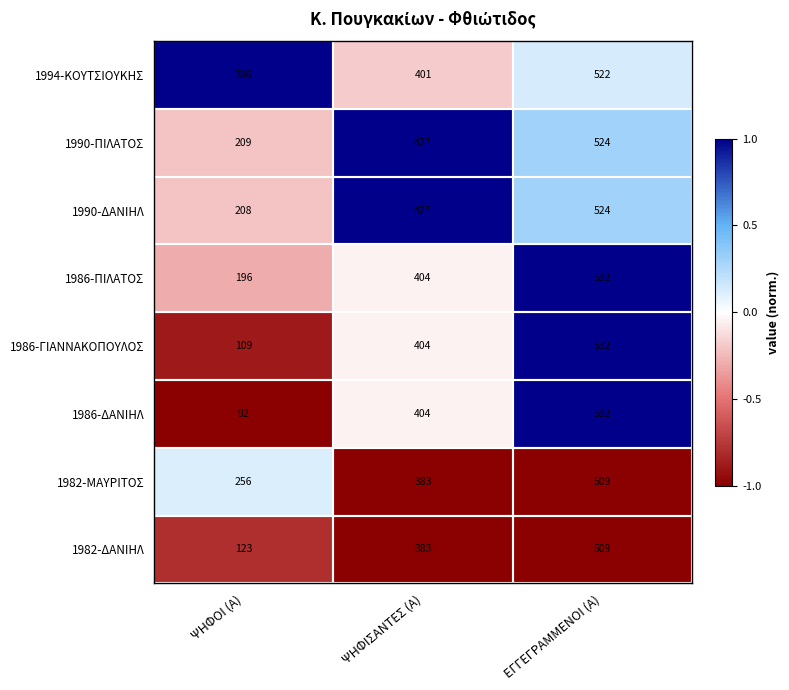

Where is 1986-ΠΙΛΑΤΟΣ nearest to the value 364?

ΨΗΦΙΣΑΝΤΕΣ (Α)